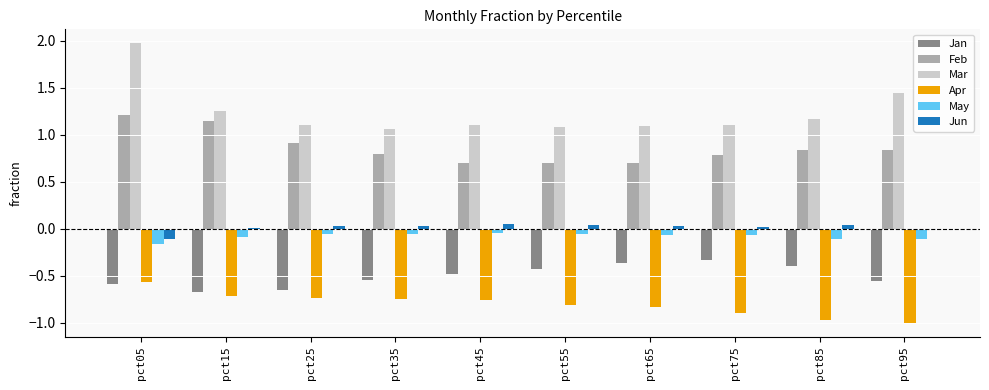

How many groups of bars are there?

10